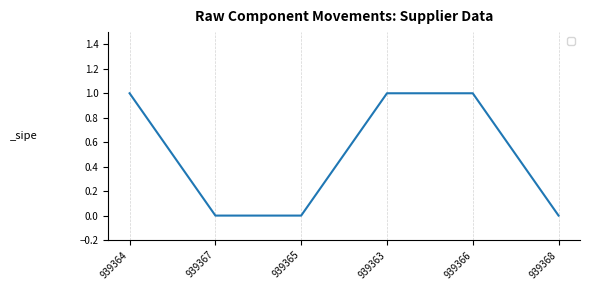

The chart shows a value of -1 at 939367. True or false?

False